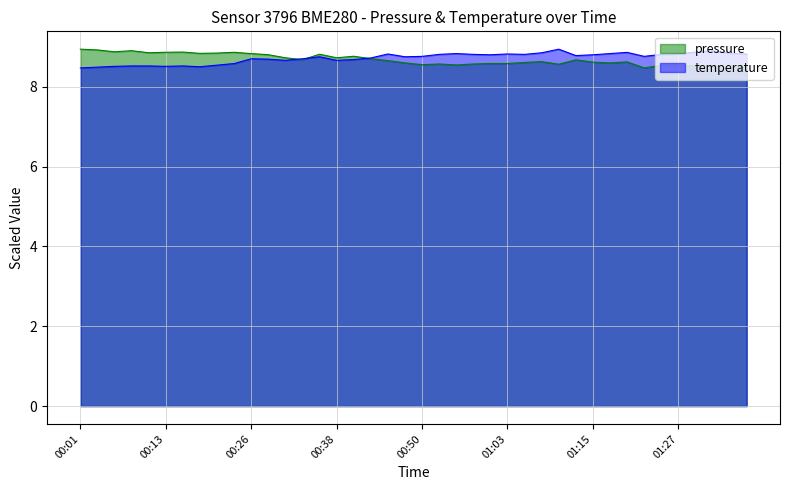

What is the sum of all temperature values?

348.8